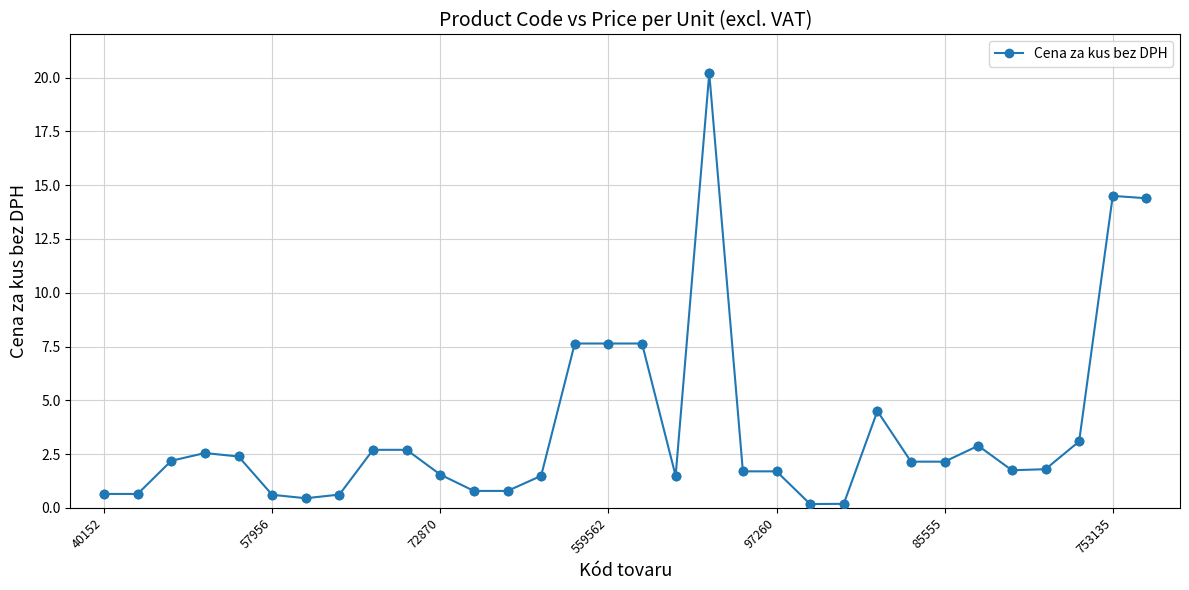

True or false: the data has more than 1 interior local peaks.

True